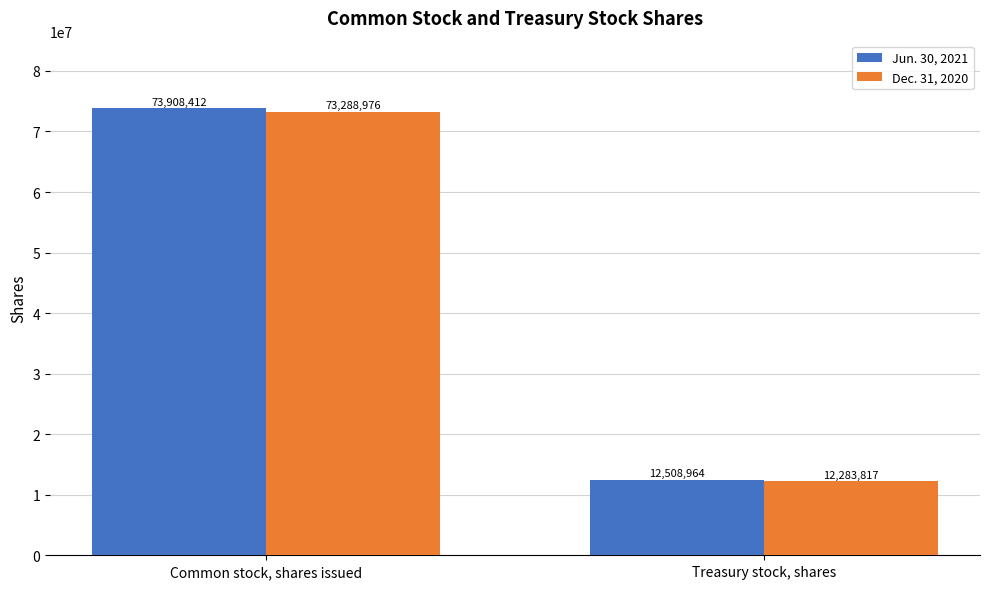

True or false: Jun. 30, 2021 has a value of 73908412 at Common stock, shares issued.

True